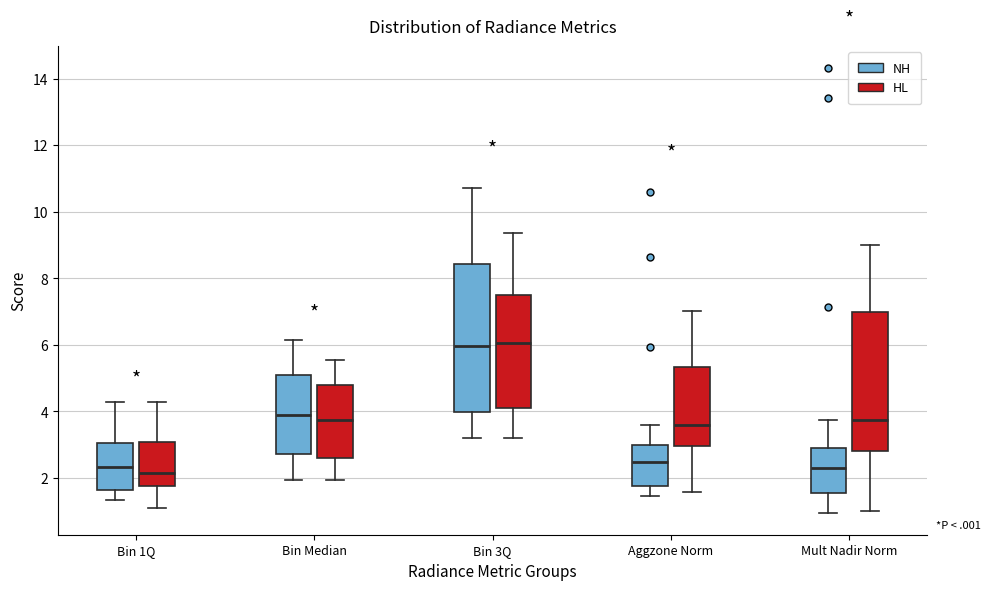

Comparing the boxes themselves (not the whiskers), which one is the tallest?

Bin 3Q (NH)